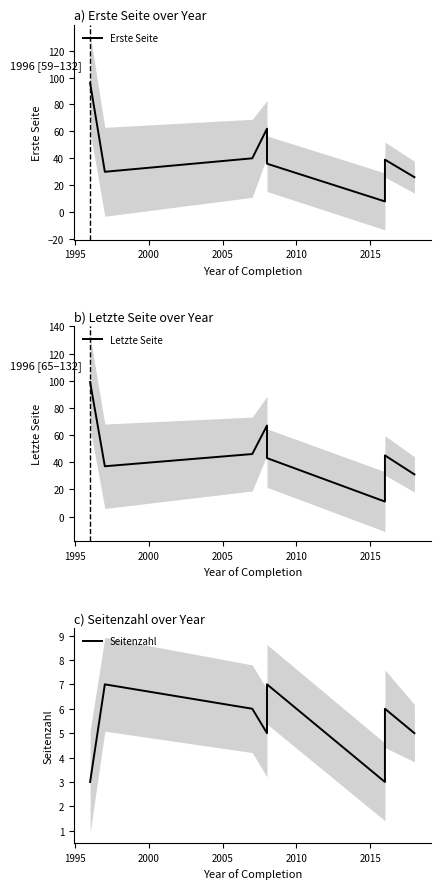

Reading left to right, transcribe all the data shown in this chart.

Erste Seite: 96	30	40	62	36	8	39	26
Letzte Seite: 99	37	46	67	43	11	45	31
Seitenzahl: 3	7	6	5	7	3	6	5